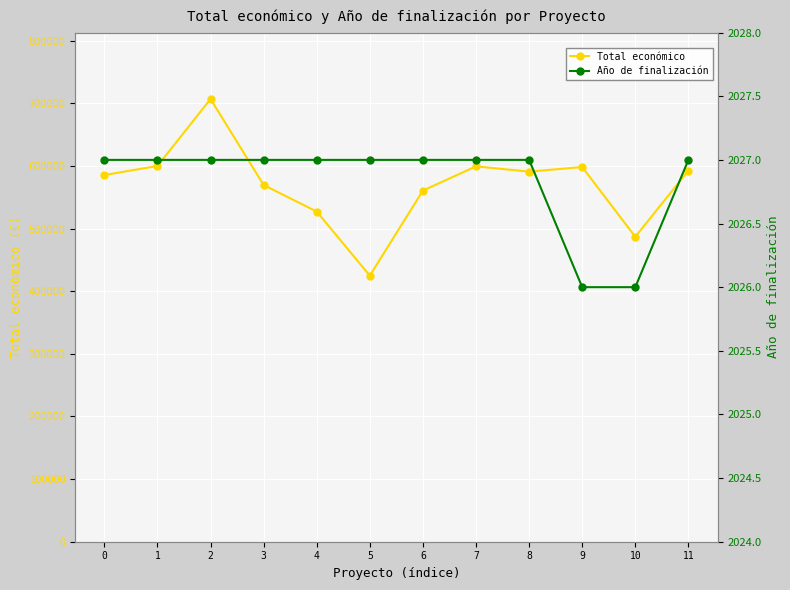

Which series has the widest spread of values?

Total económico